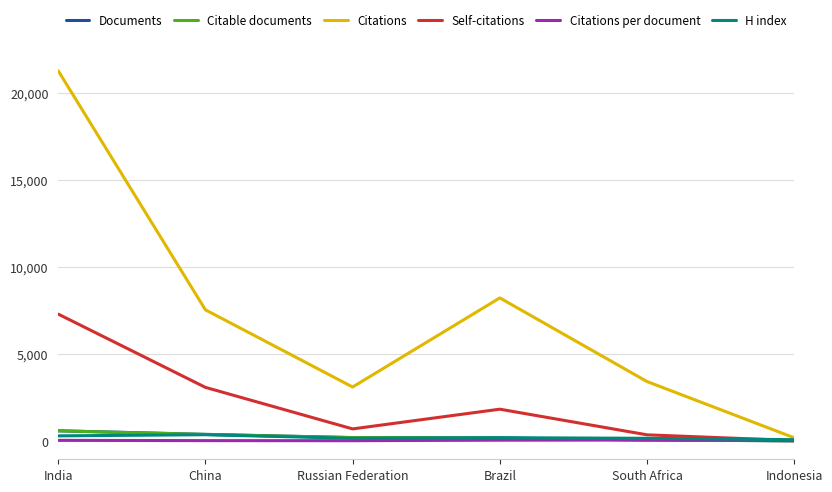

Does the chart display data point markers on the line(s)?

No